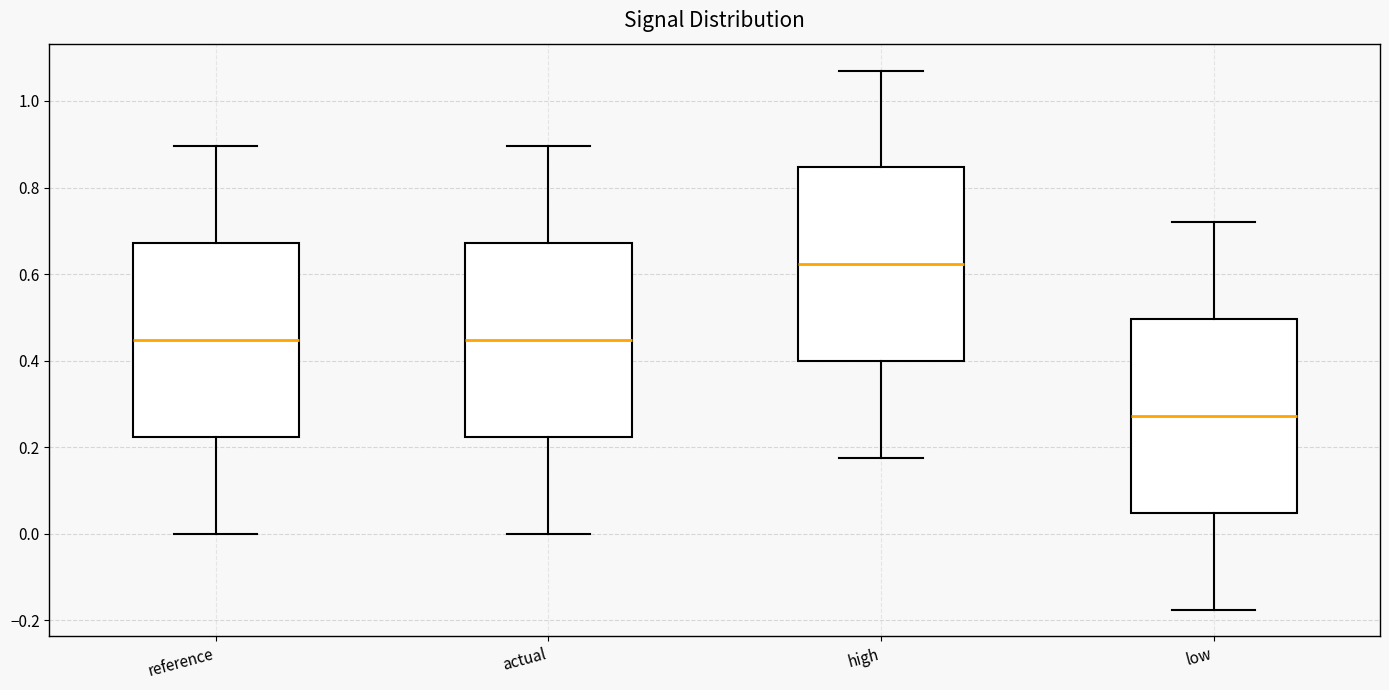

Where does the median line of the box for high sit on the y-axis? The values are not printed on the chart, so give them approximately, as read against the axis.

0.62